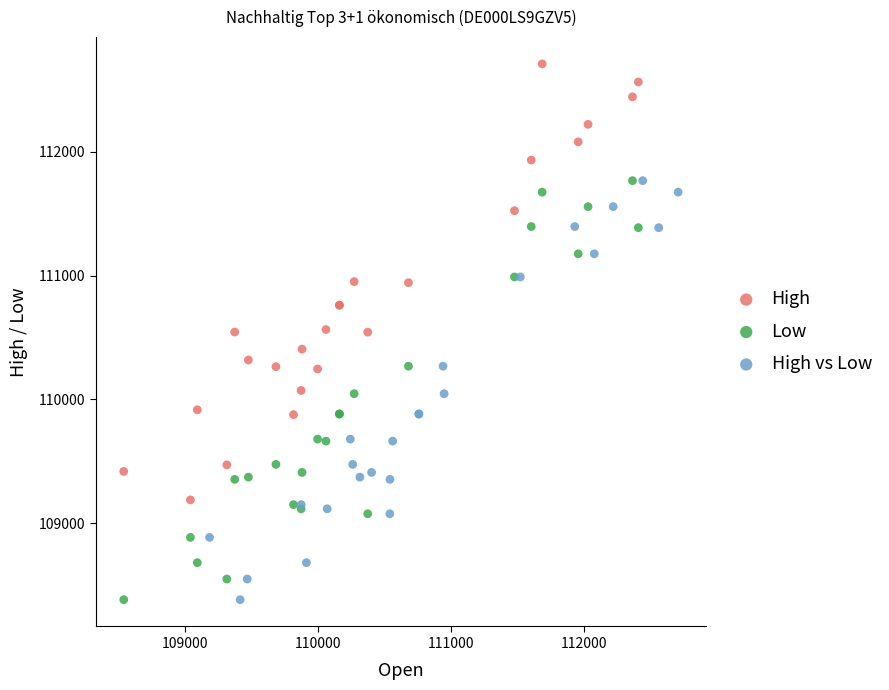

Which series has the widest spread of Y values?

High